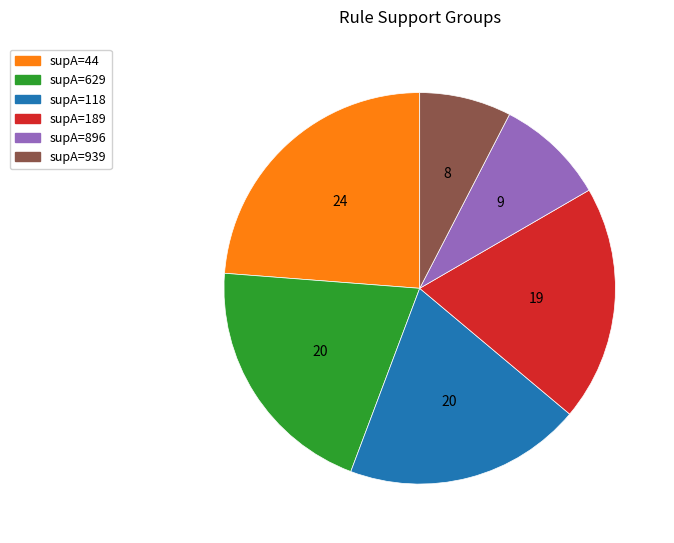

Is the sum of supA=44 and supA=189 greater than half?

No